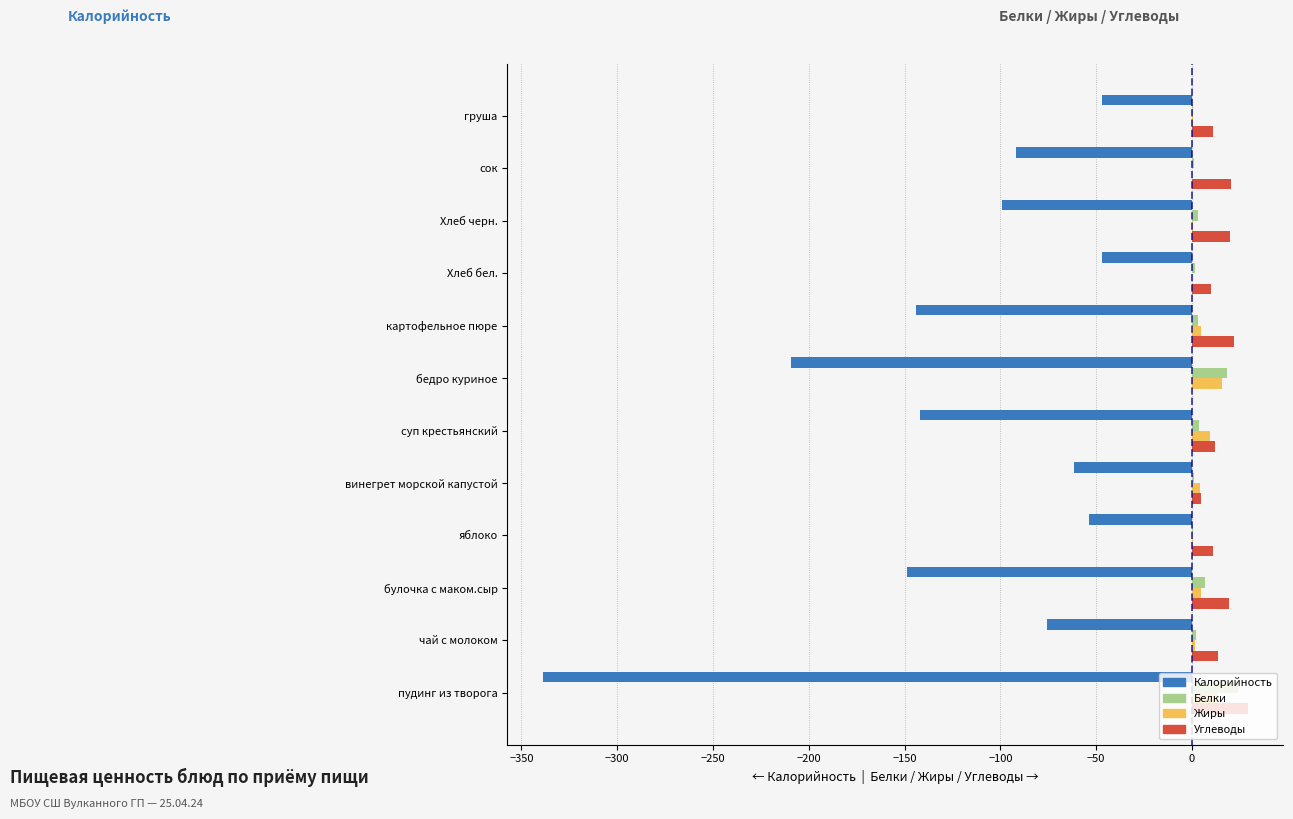

Between яблоко and бедро куриное, which series saw the biggest shift?

Калорийность